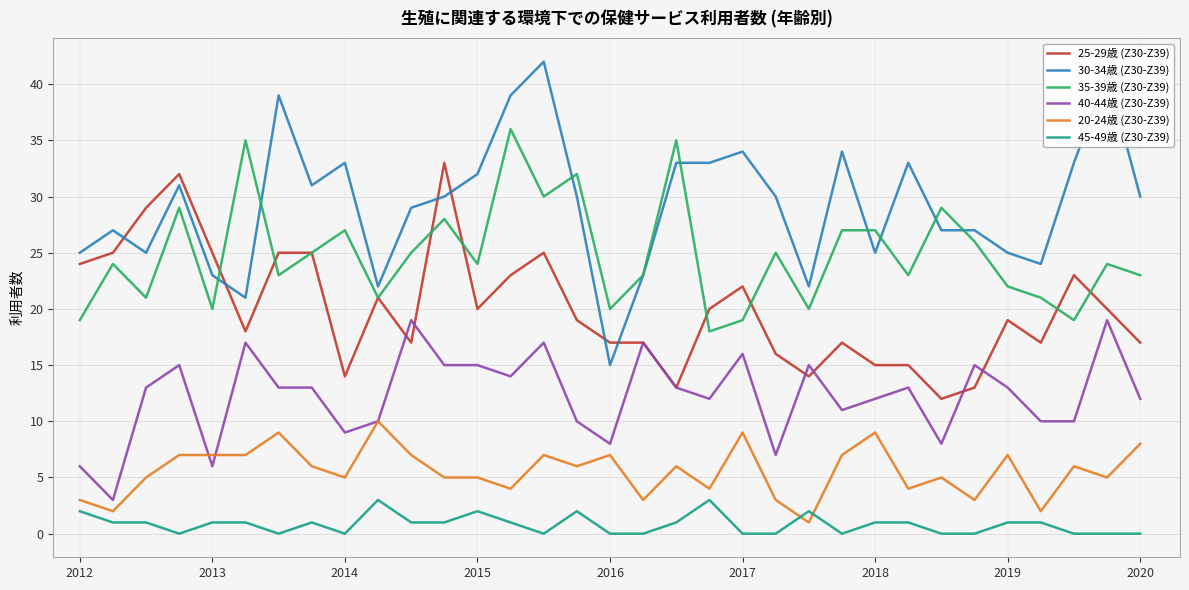

Does the chart display data point markers on the line(s)?

No